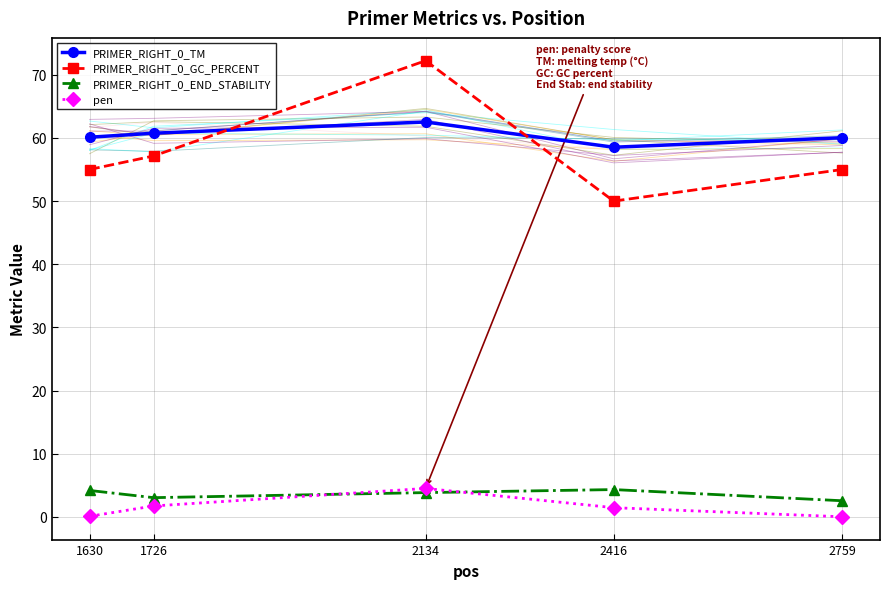

What is the average value of the PRIMER_RIGHT_0_GC_PERCENT series?

57.9